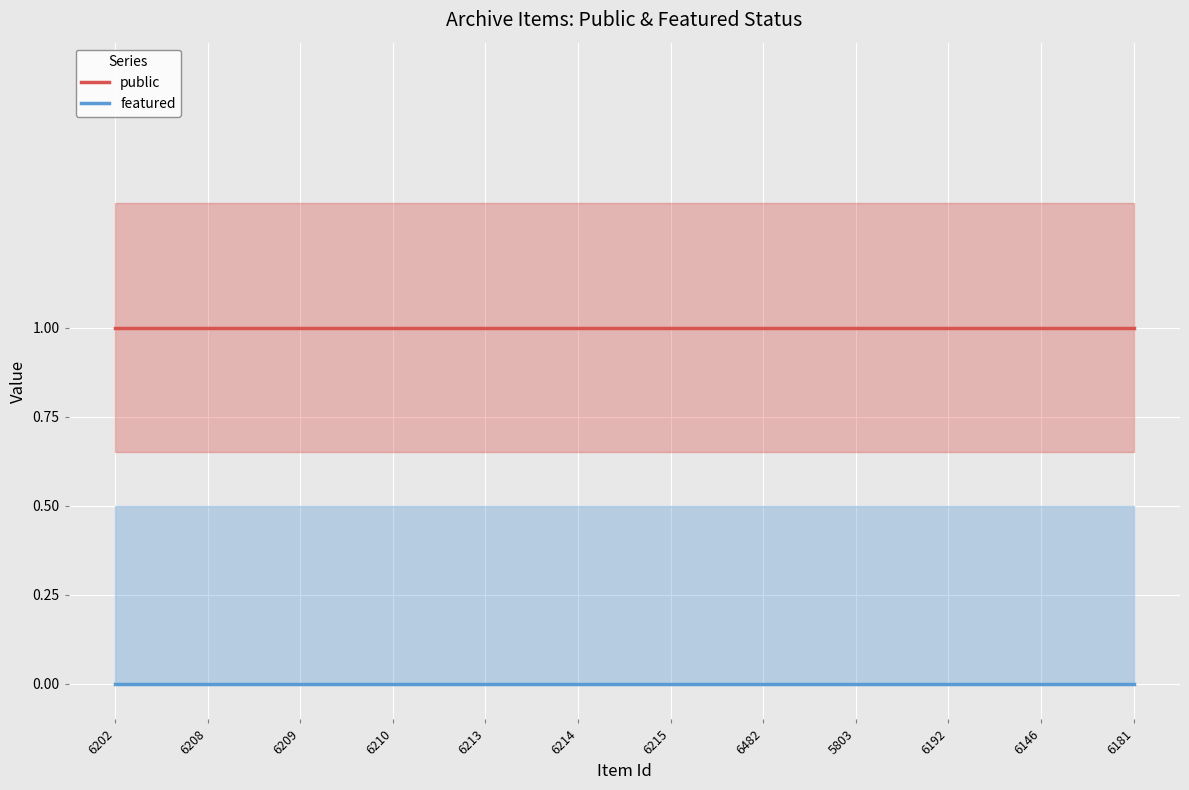

What is the approximate value of public at 6146?

1